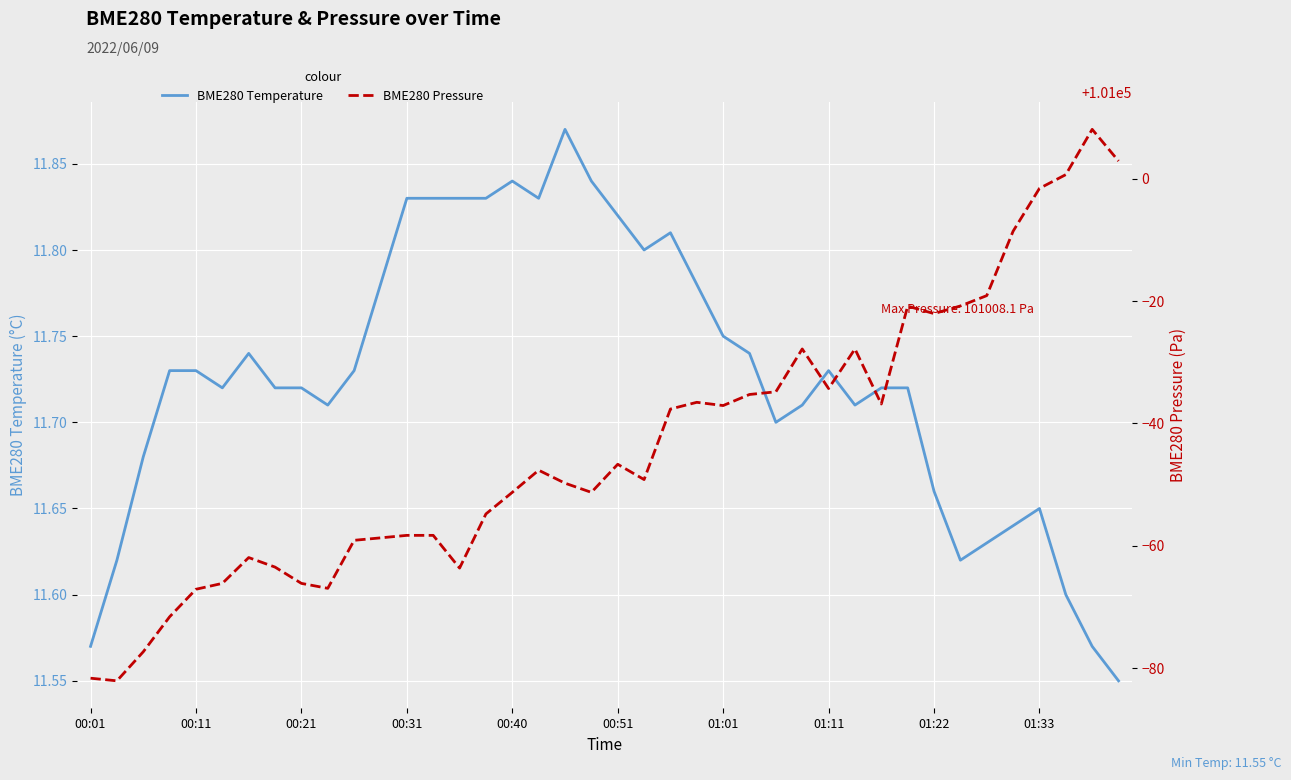

Is it true that BME280 Temperature equals 2.8 at 00:01?

False